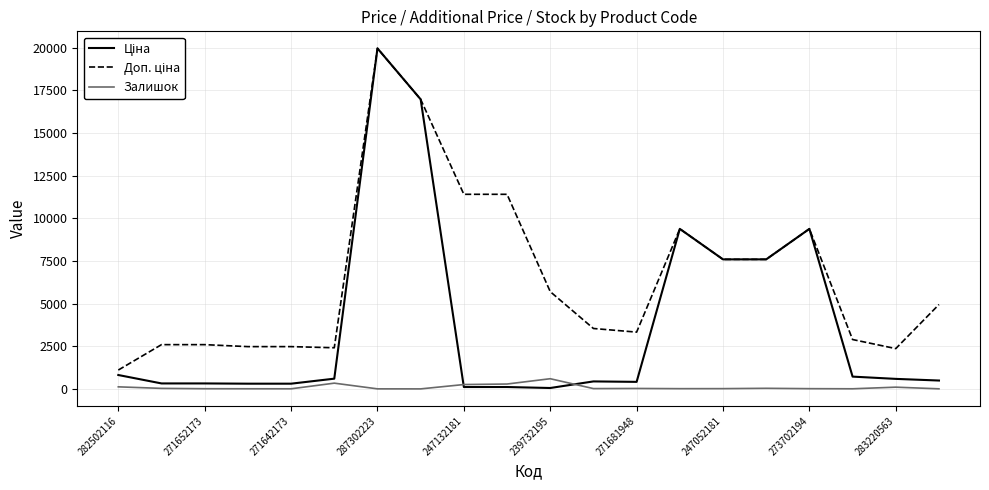

What is the greatest value displayed?

19964.2